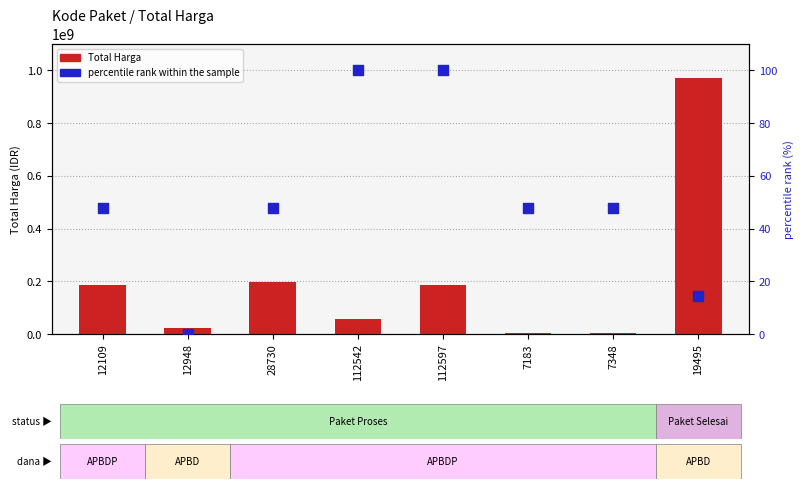

Which series contains the lowest Y value?

percentile rank within the sample